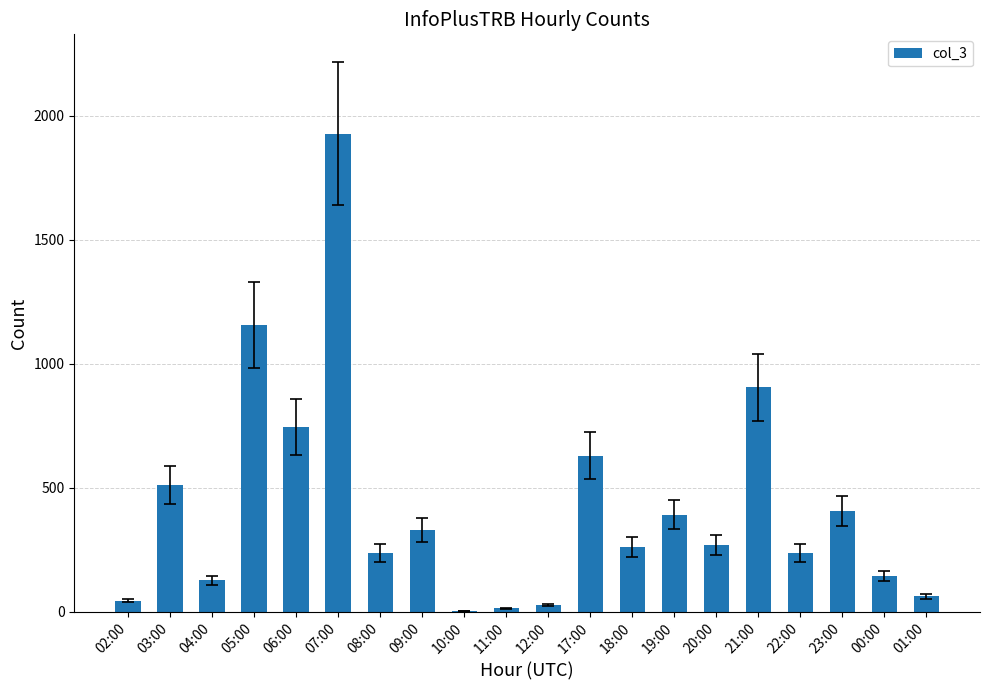

At which category does the chart reach its peak across all series?

07:00